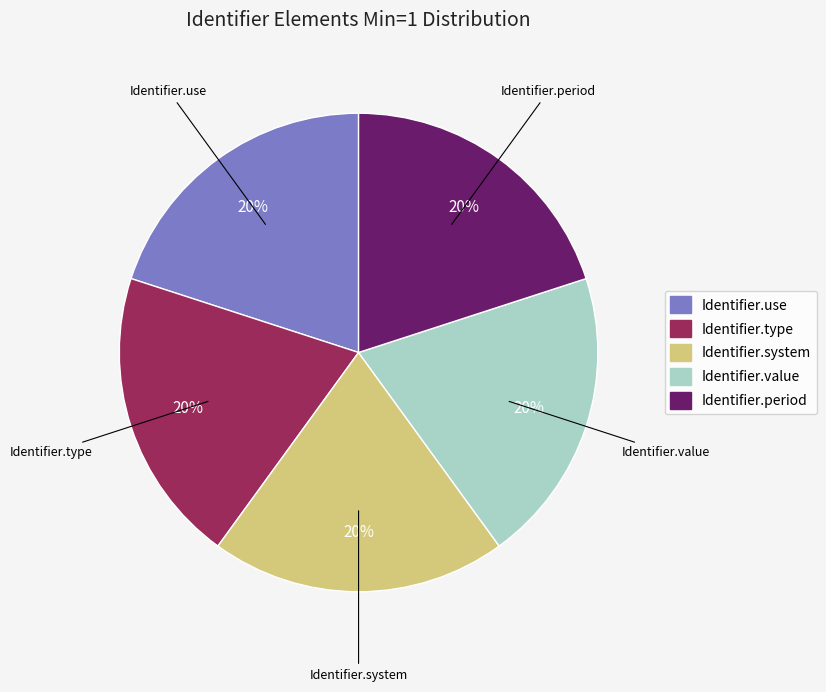

How many segments does this pie chart have?

5